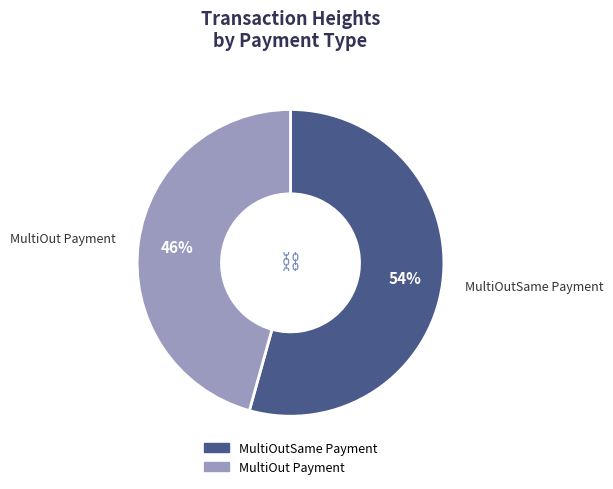

Between MultiOut Payment and MultiOutSame Payment, which is larger?

MultiOutSame Payment